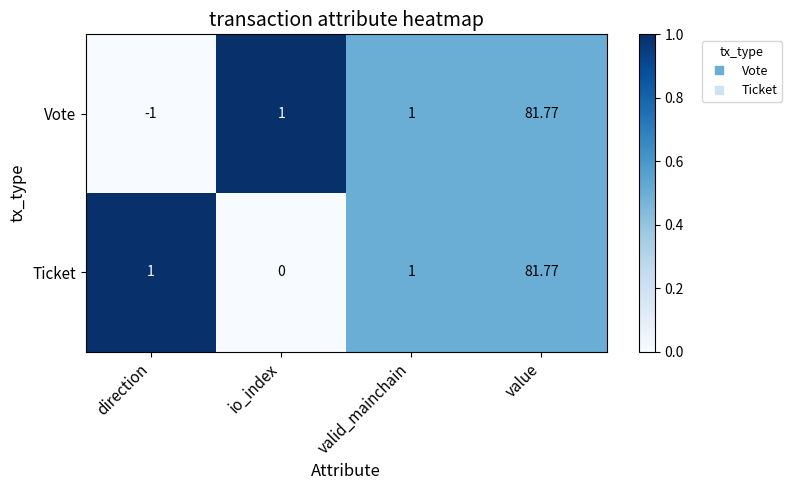

Which series has the widest spread of values?

Vote